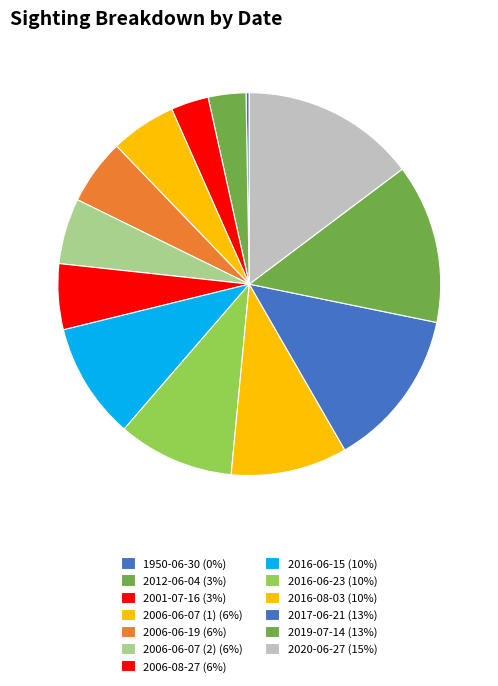

Is it true that 2012-06-04 is 3% of the pie?

True